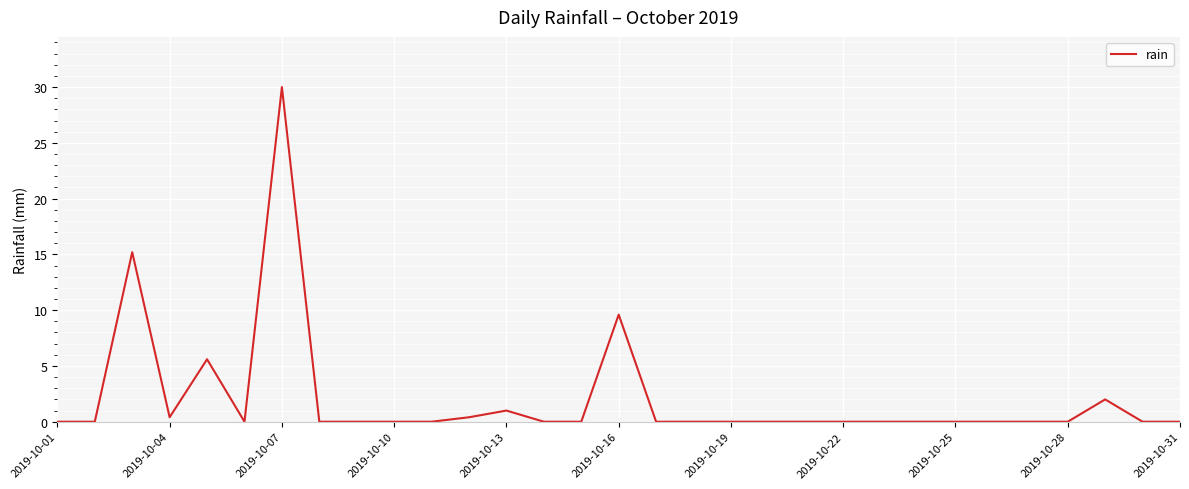

Reading left to right, transcribe all the data shown in this chart.

0.0	0.0	15.2	0.4	5.6	0.0	30.0	0.0	0.0	0.0	0.0	0.4	1.0	0.0	0.0	9.6	0.0	0.0	0.0	0.0	0.0	0.0	0.0	0.0	0.0	0.0	0.0	0.0	2.0	0.0	0.0